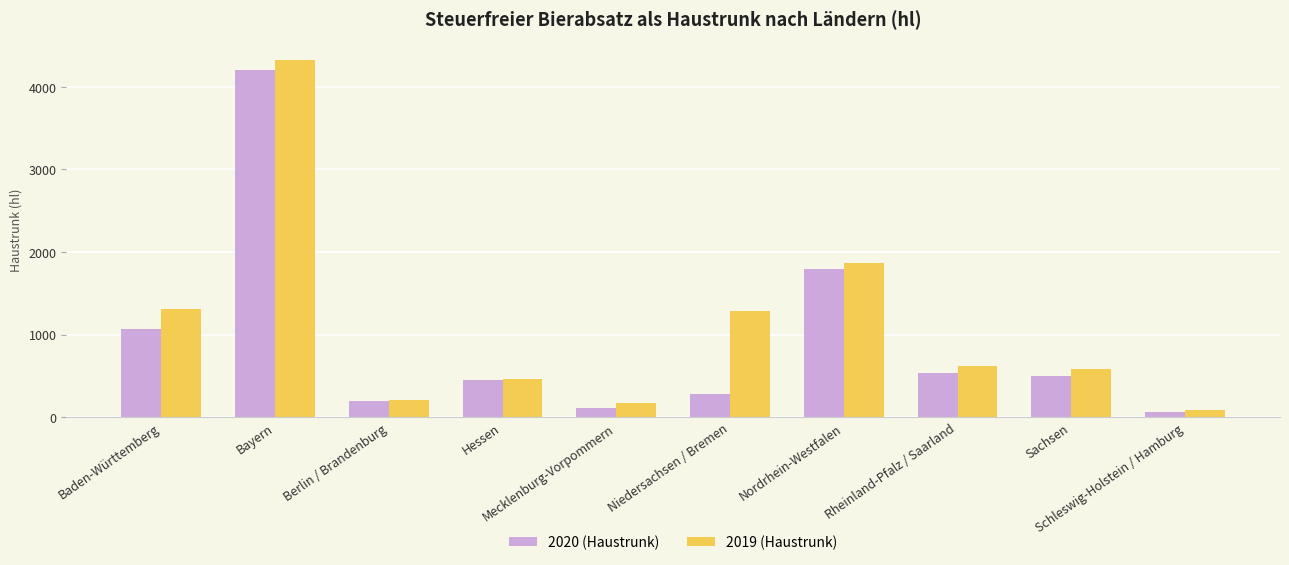

Reading left to right, what are all the values shown in this chart?

2020 (Haustrunk): Baden-Württemberg=1063.0	Bayern=4198.6	Berlin / Brandenburg=193.9	Hessen=447.3	Mecklenburg-Vorpommern=107.1	Niedersachsen / Bremen=286.2	Nordrhein-Westfalen=1794.2	Rheinland-Pfalz / Saarland=532.1	Sachsen=493.6	Schleswig-Holstein / Hamburg=67.8
2019 (Haustrunk): Baden-Württemberg=1308.3	Bayern=4329.4	Berlin / Brandenburg=212.4	Hessen=458.9	Mecklenburg-Vorpommern=170.6	Niedersachsen / Bremen=1283.6	Nordrhein-Westfalen=1871.2	Rheinland-Pfalz / Saarland=623.6	Sachsen=583.6	Schleswig-Holstein / Hamburg=82.9